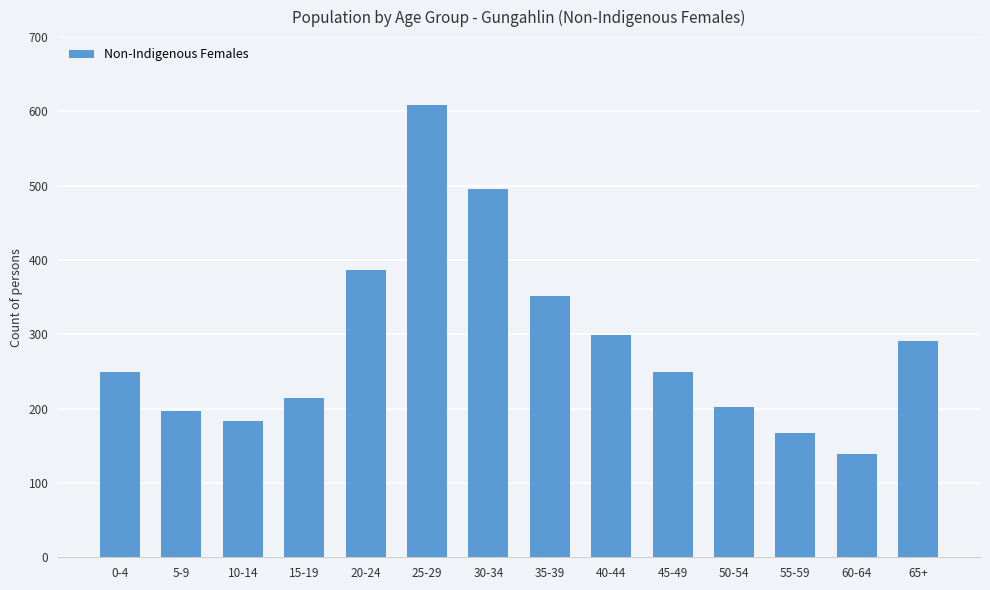

What position from the right is 5-9?

13